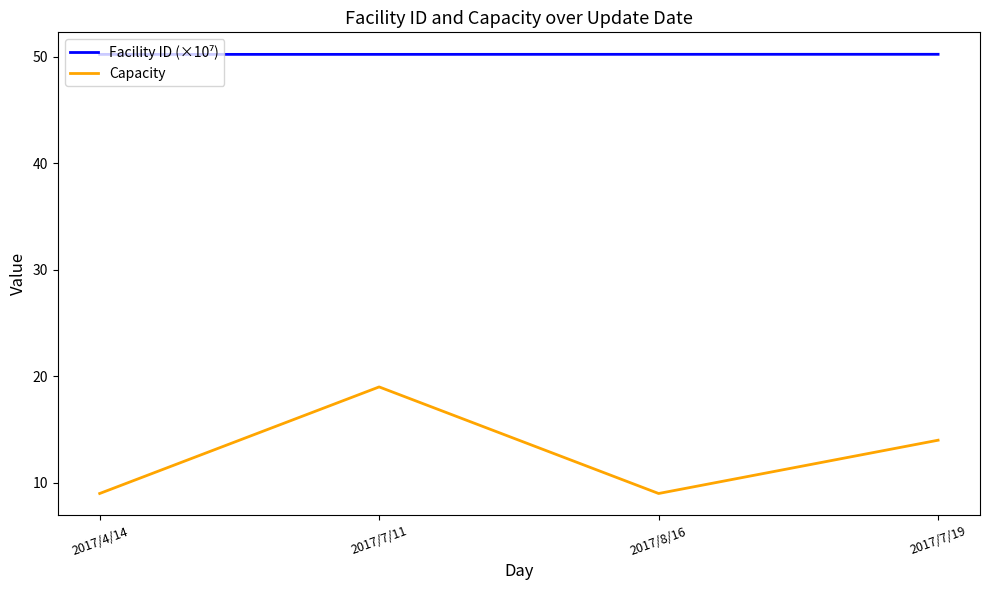

How many interior local valleys does the Capacity series have?

1